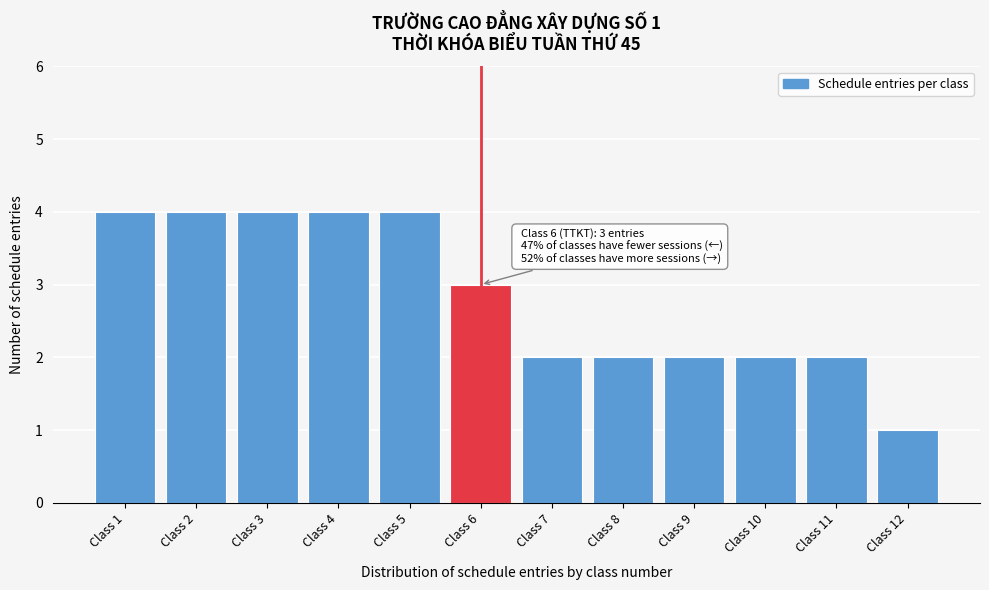

Reading left to right, list all the values displayed in this chart.

Class 1=4	Class 2=4	Class 3=4	Class 4=4	Class 5=4	Class 6=3	Class 7=2	Class 8=2	Class 9=2	Class 10=2	Class 11=2	Class 12=1